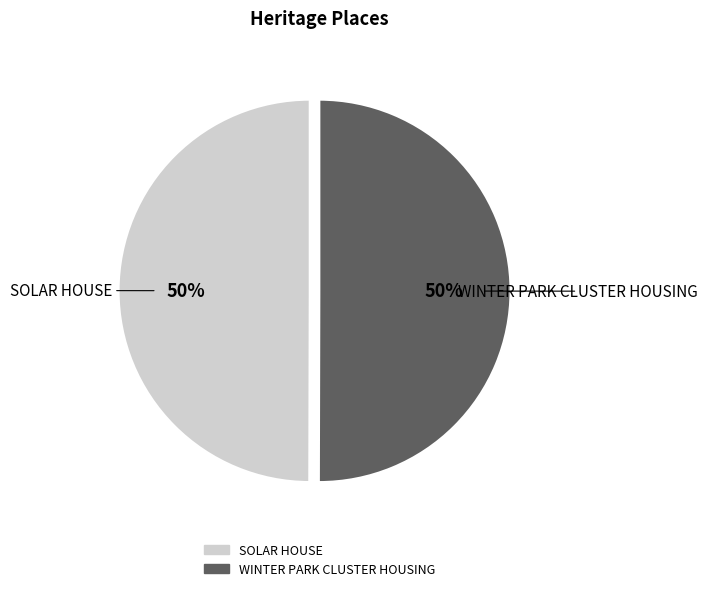

To the nearest percent, what portion does WINTER PARK CLUSTER HOUSING represent?

50%